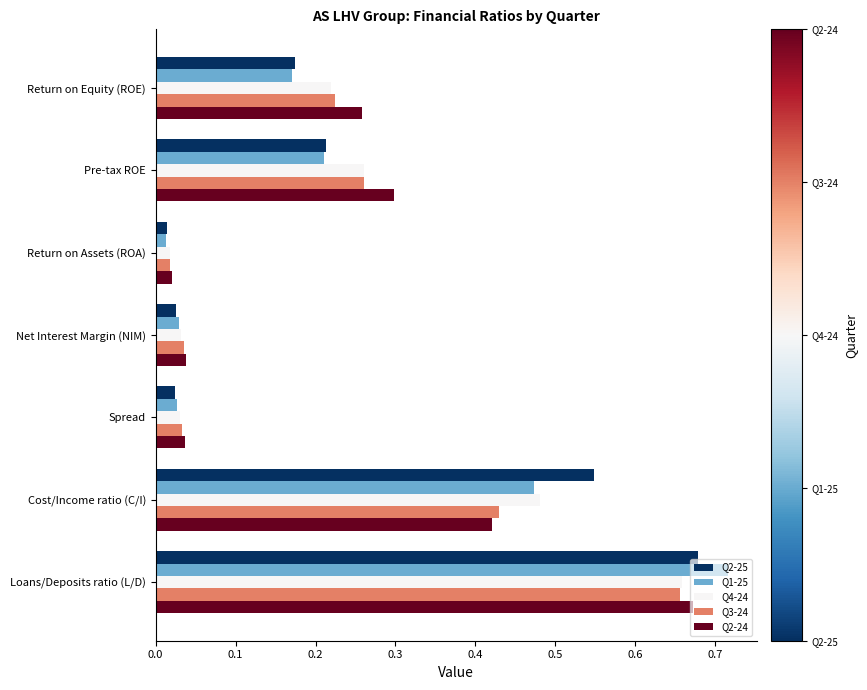

What is the sum of all Q3-24 values?

1.7